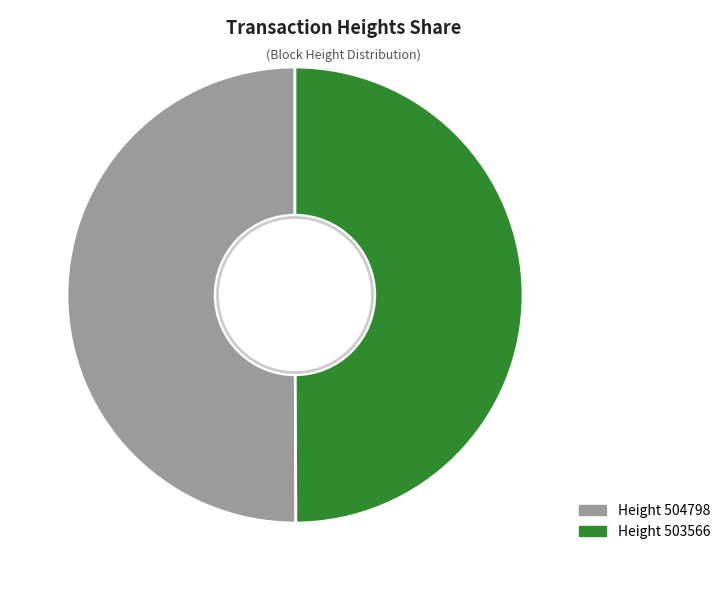

To the nearest percent, what percentage of the pie is 504798?

50%